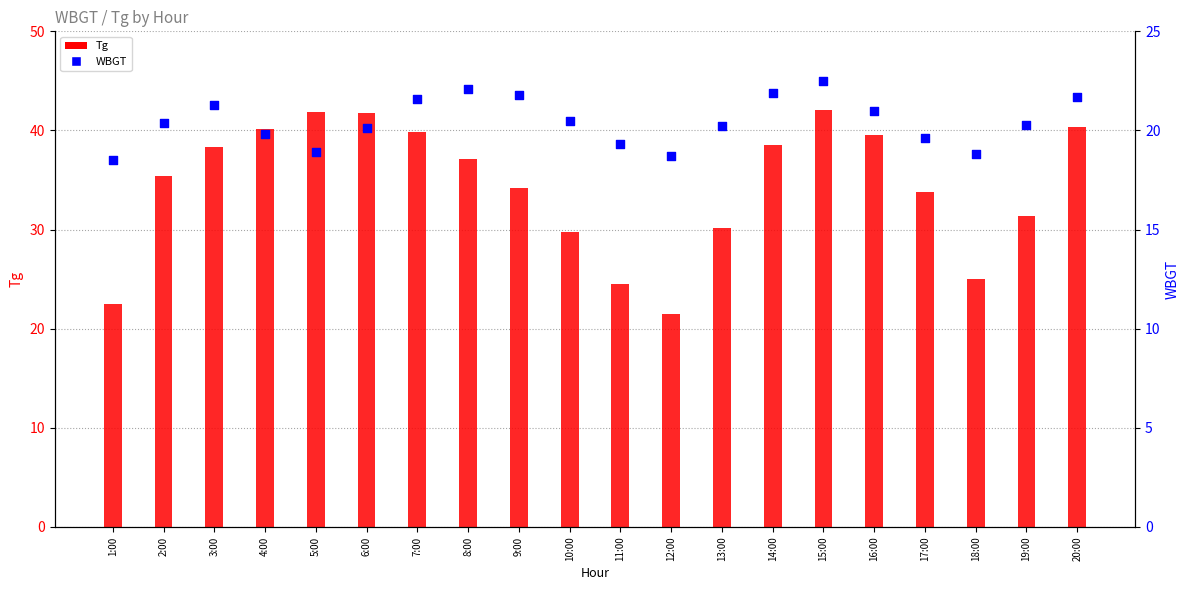

Which series has the largest total across all categories?

Tg